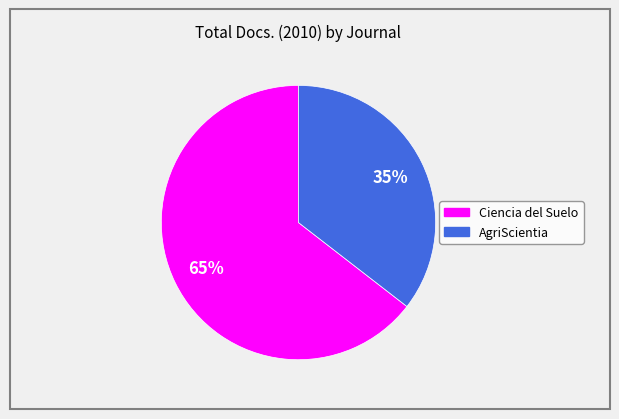

Is the sum of AgriScientia and Ciencia del Suelo greater than half?

Yes